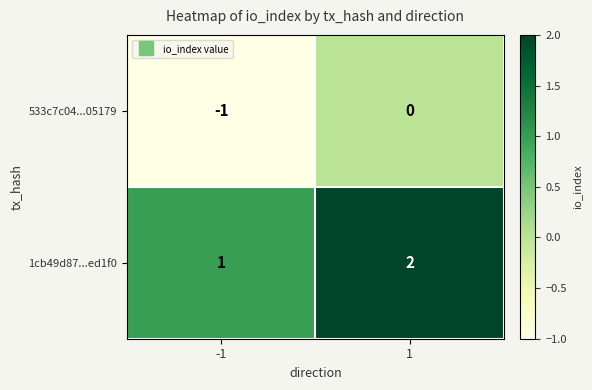

Rank the series by their average value, from lowest to highest.

533c7c04...05179, 1cb49d87...ed1f0